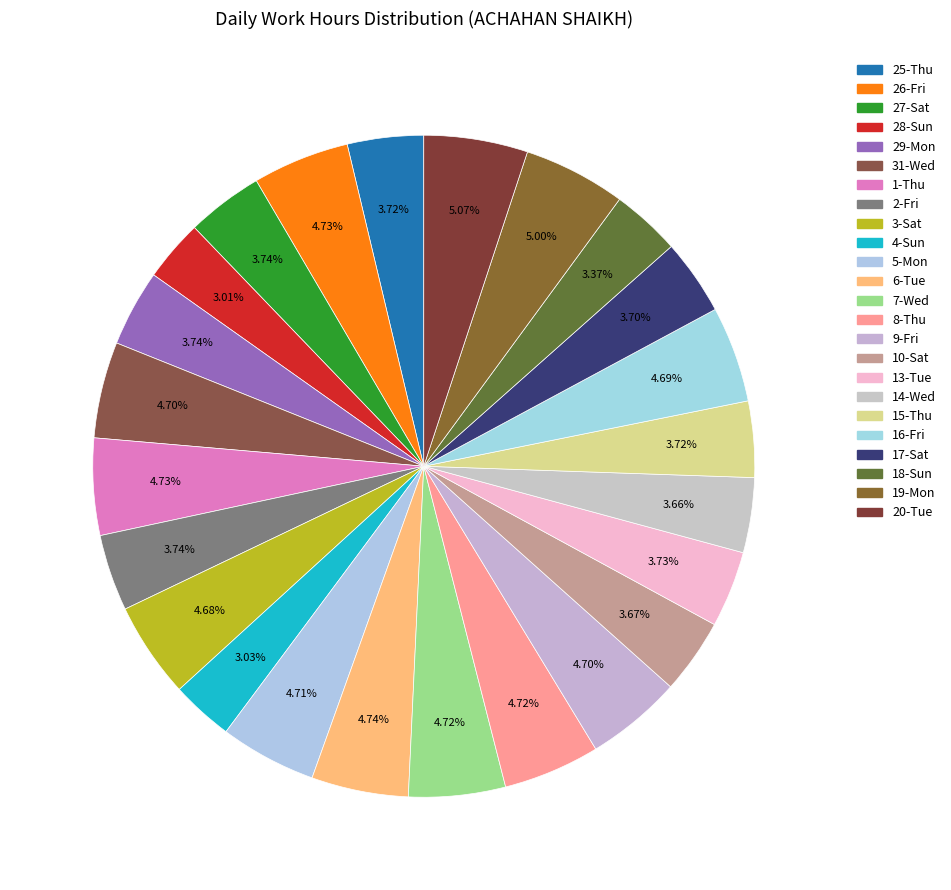

How many slices are in this pie chart?

24